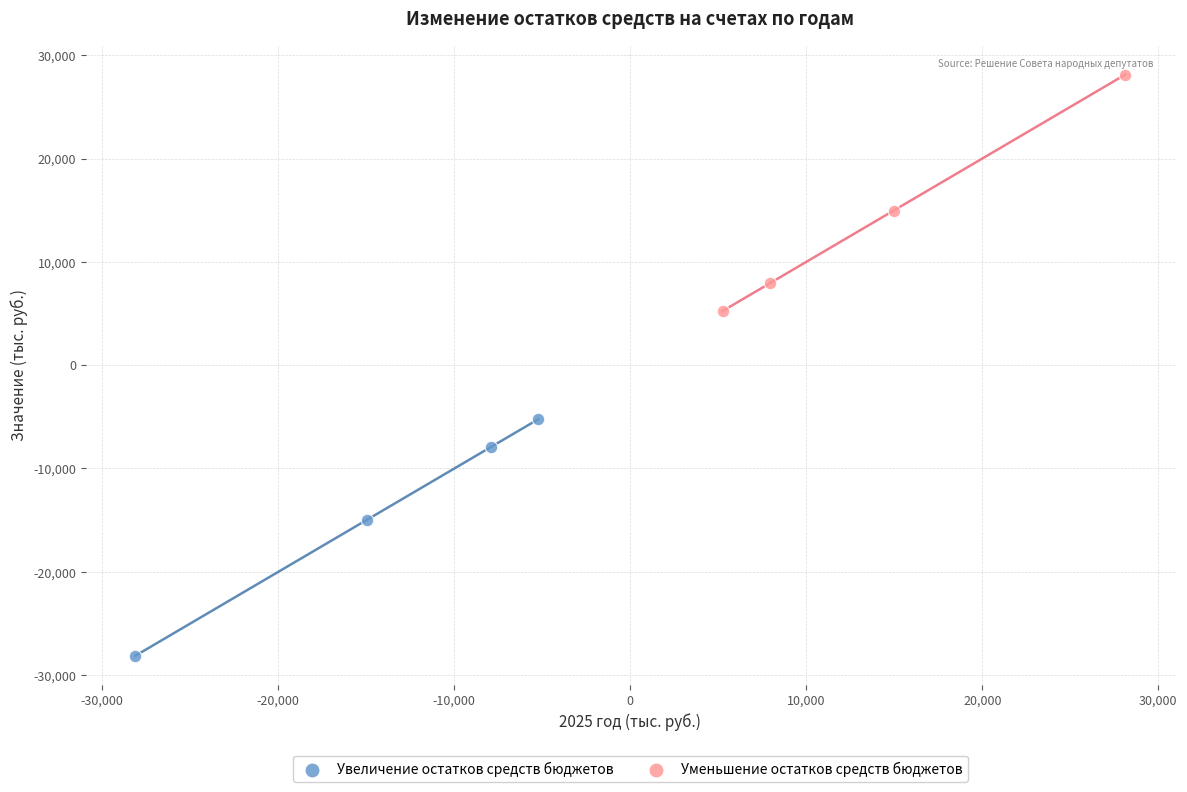

What are all the series names shown in the legend?

Увеличение остатков средств бюджетов, Уменьшение остатков средств бюджетов